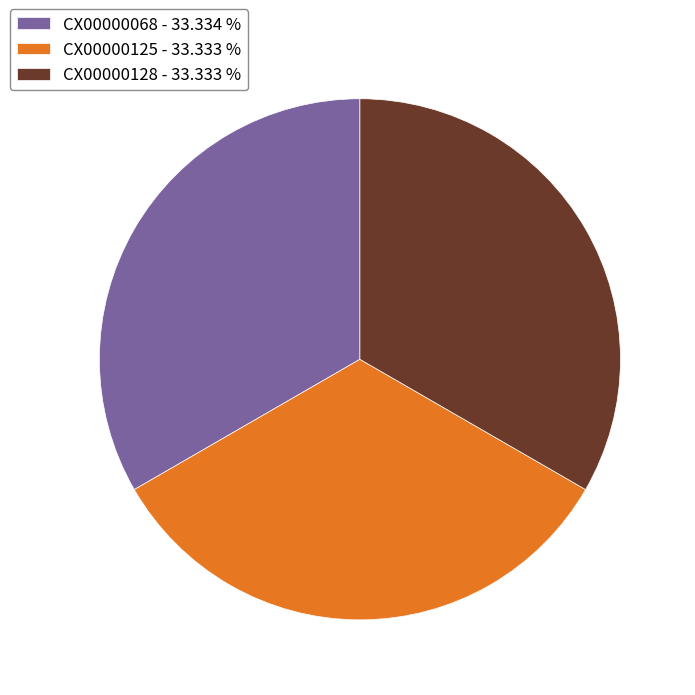

The CX00000125 slice represents 33% of the pie. True or false?

True